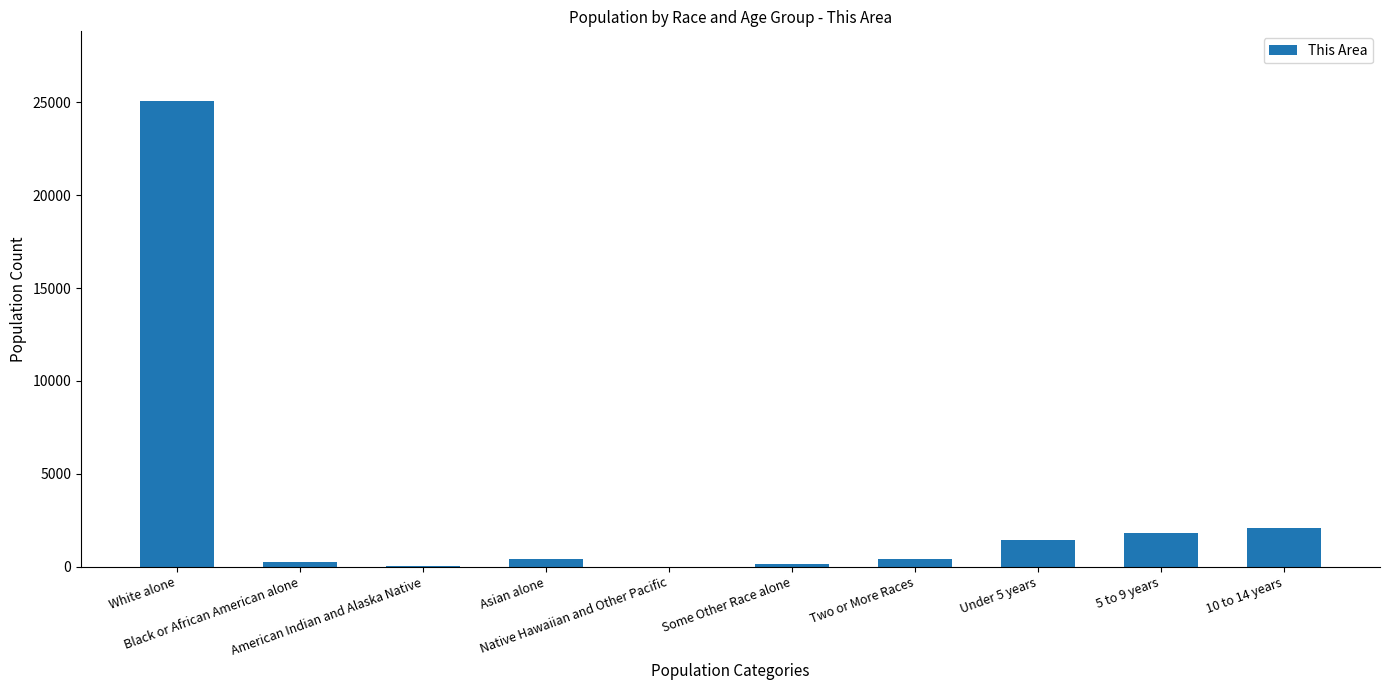

Which has a higher value, American Indian and Alaska Native or Under 5 years?

Under 5 years